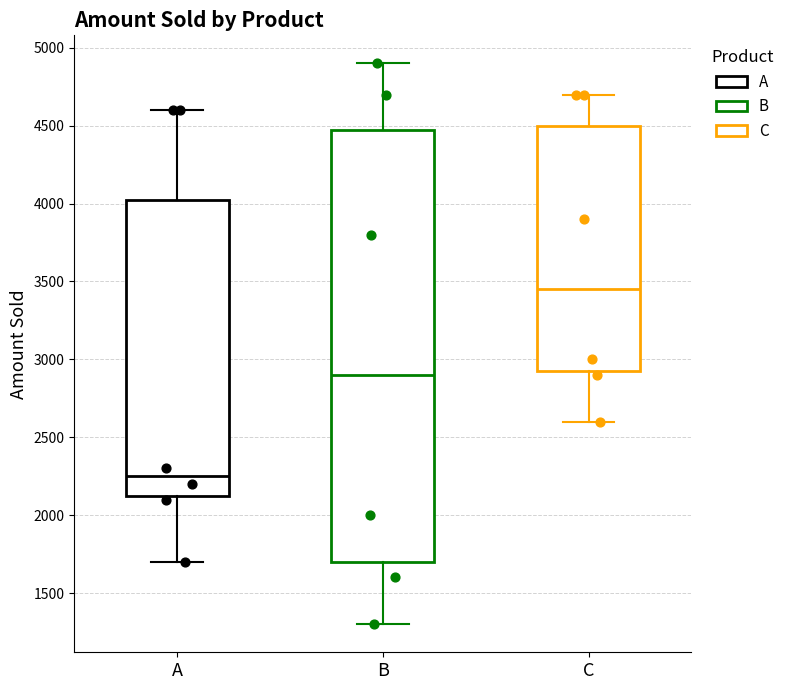

Reading left to right, read every box against the y-axis: the position of its median line, the range the box covers, and the ends of its whiskers. The values are not printed on the chart, so give them approximately, as read against the axis.

A: median 2250, box 2150 to 4050, whiskers 1700 to 4600
B: median 2900, box 1700 to 4500, whiskers 1300 to 4900
C: median 3450, box 2950 to 4500, whiskers 2600 to 4700